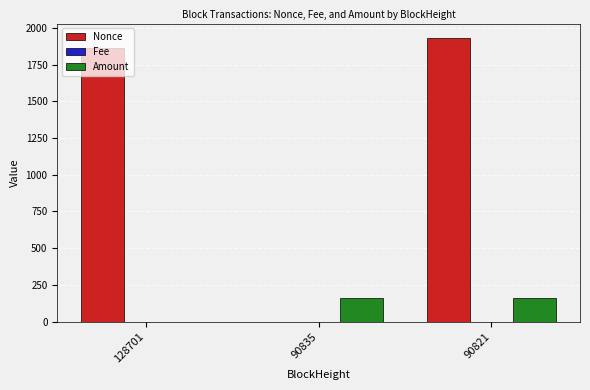

What is the maximum value for Amount?

162.7